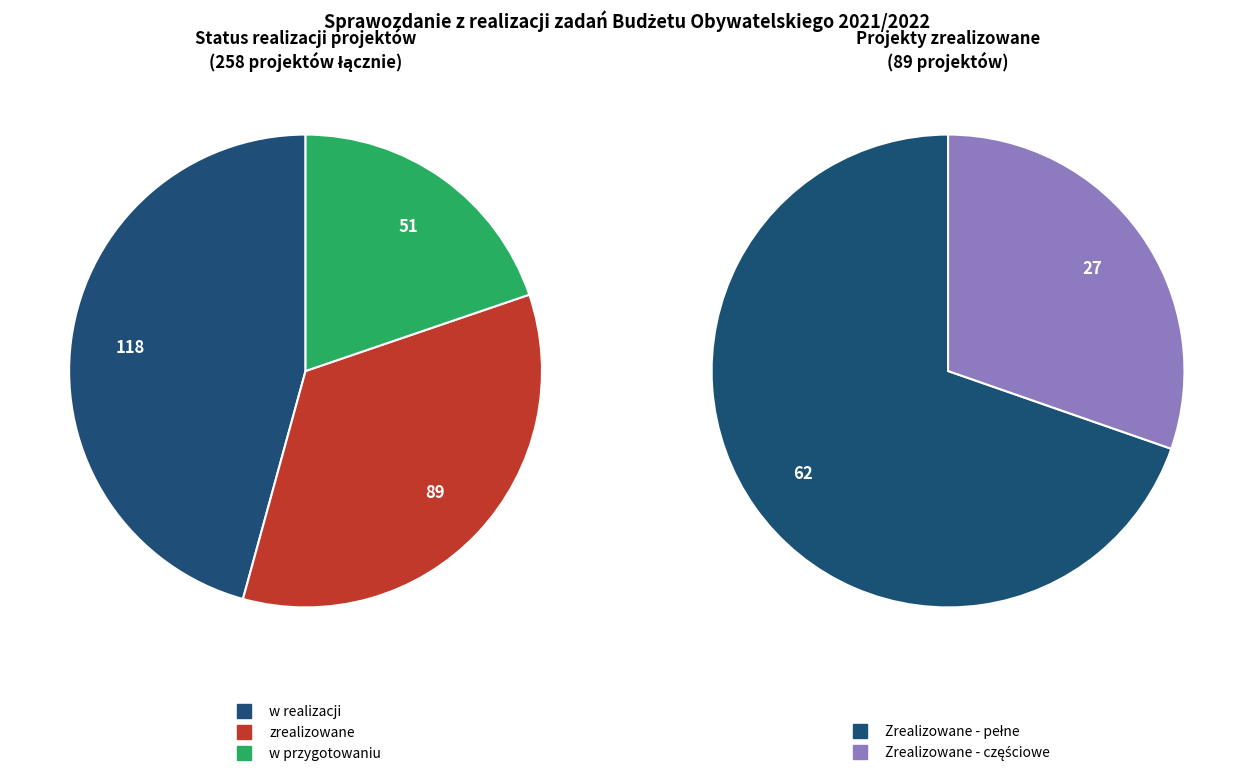

What percentage is the w realizacji slice, to the nearest percent?

46%